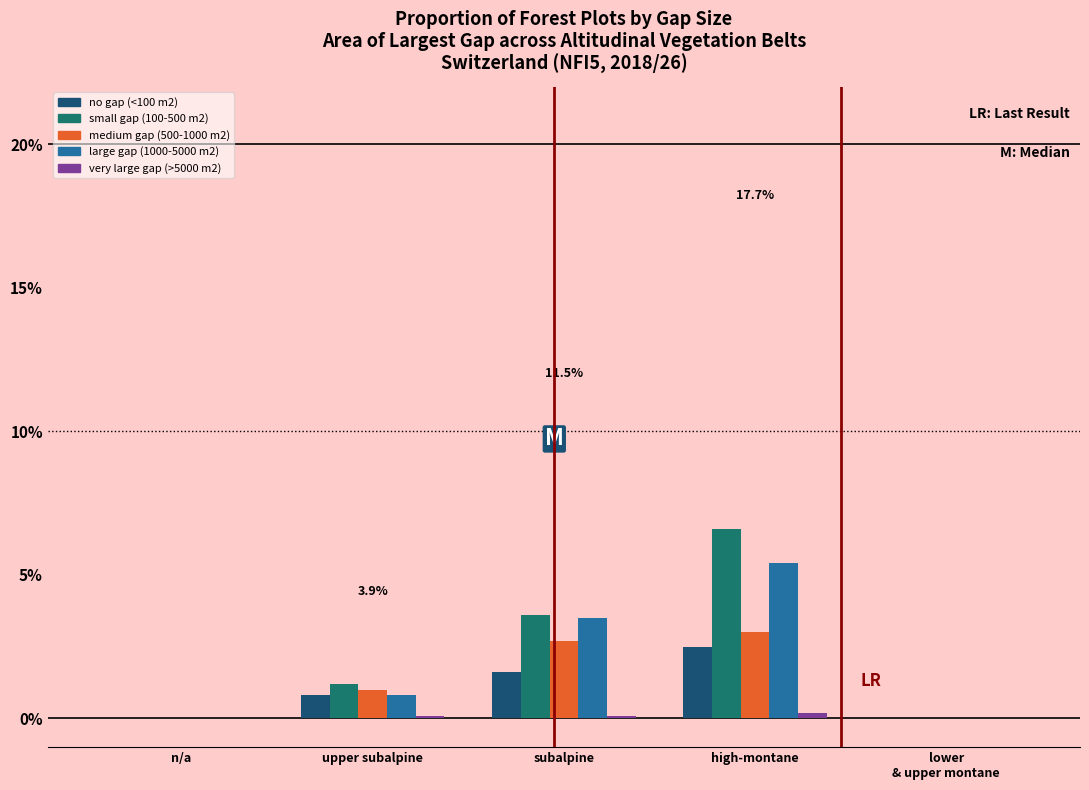

The value of medium gap (500-1000 m2) at upper subalpine is 1.0. True or false?

True